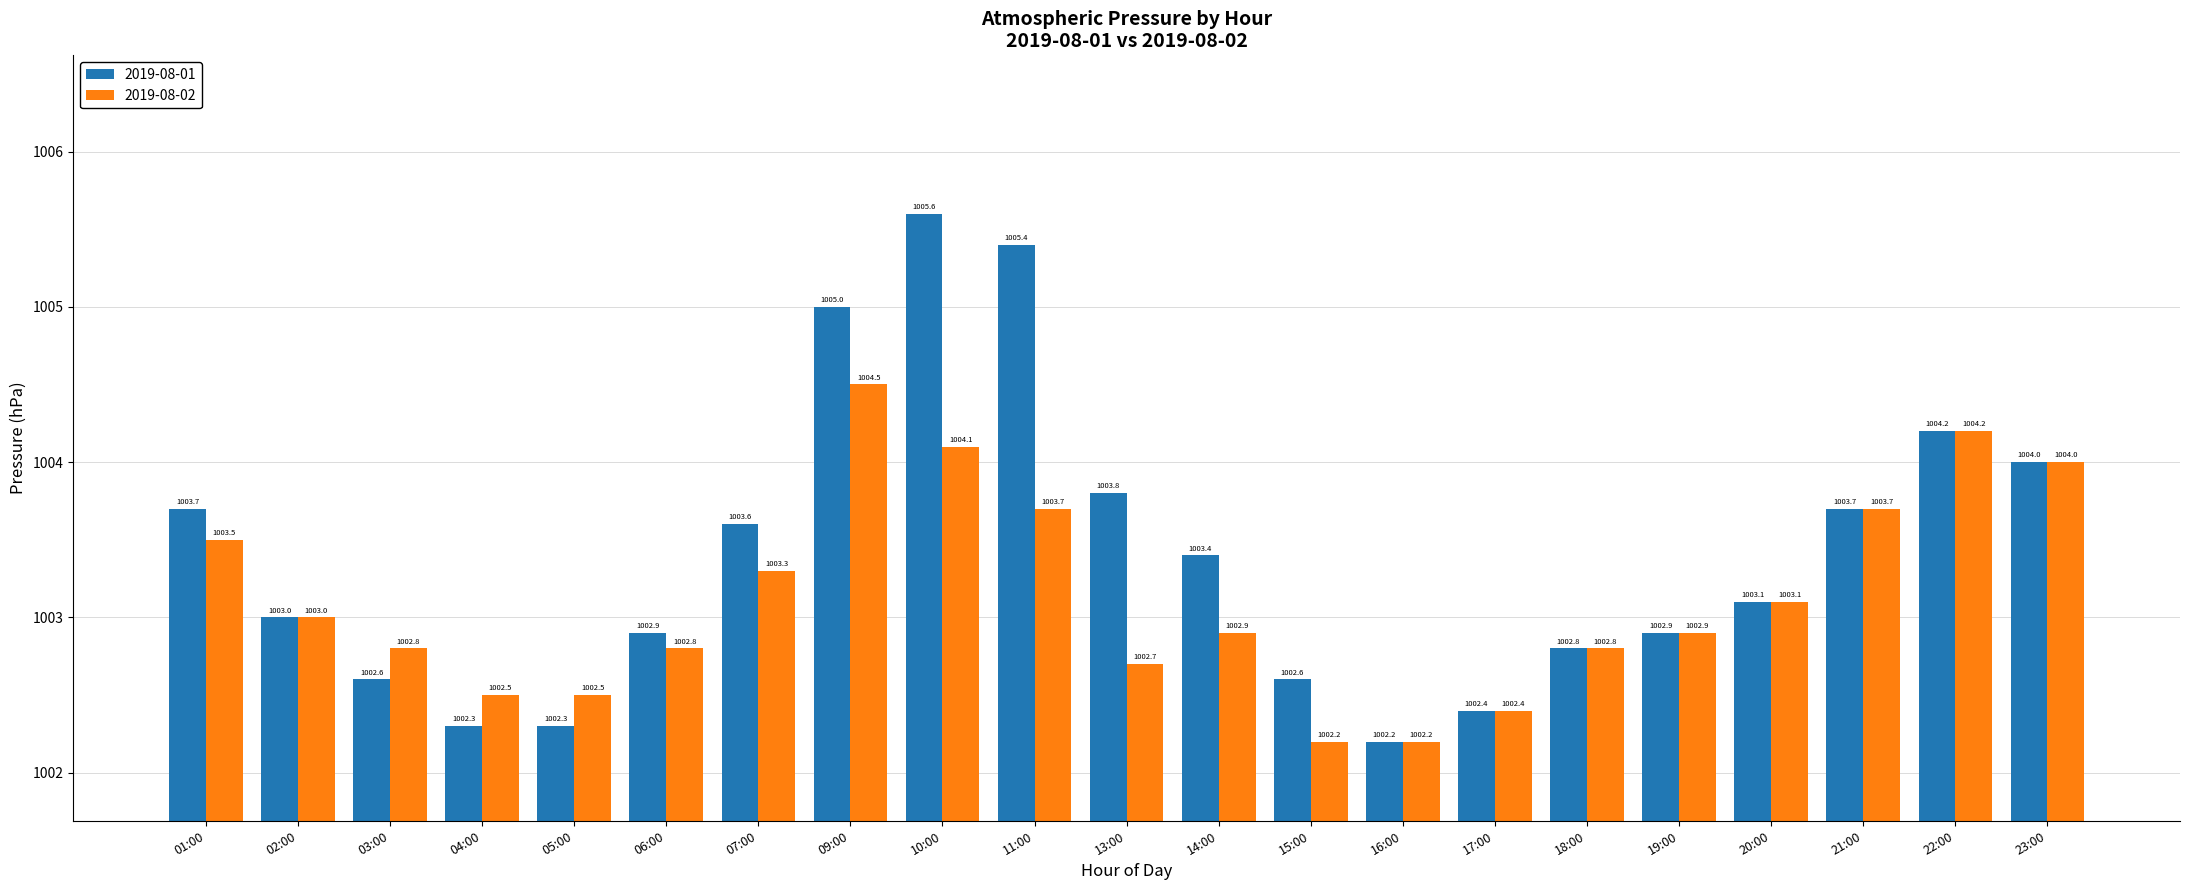

Reading right to left, transcribe all the data shown in this chart.

2019-08-01: 1004.0	1004.2	1003.7	1003.1	1002.9	1002.8	1002.4	1002.2	1002.6	1003.4	1003.8	1005.4	1005.6	1005.0	1003.6	1002.9	1002.3	1002.3	1002.6	1003.0	1003.7
2019-08-02: 1004.0	1004.2	1003.7	1003.1	1002.9	1002.8	1002.4	1002.2	1002.2	1002.9	1002.7	1003.7	1004.1	1004.5	1003.3	1002.8	1002.5	1002.5	1002.8	1003.0	1003.5